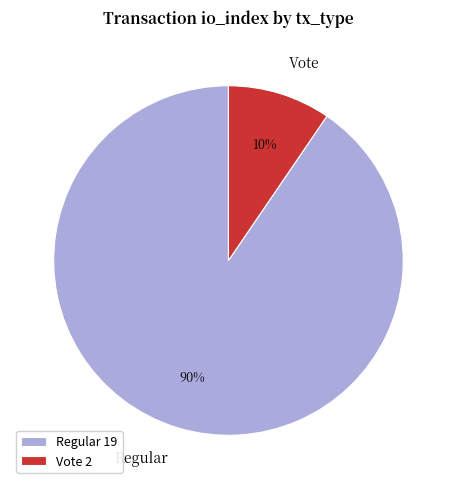

Combined, do Regular and Vote account for over 50%?

Yes